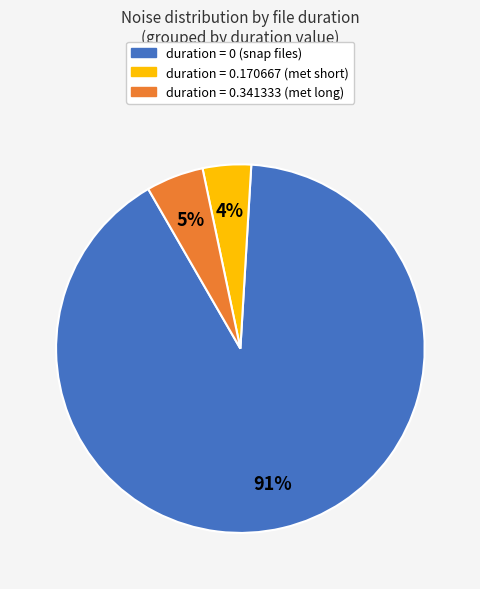

Does any single category account for the majority?

Yes